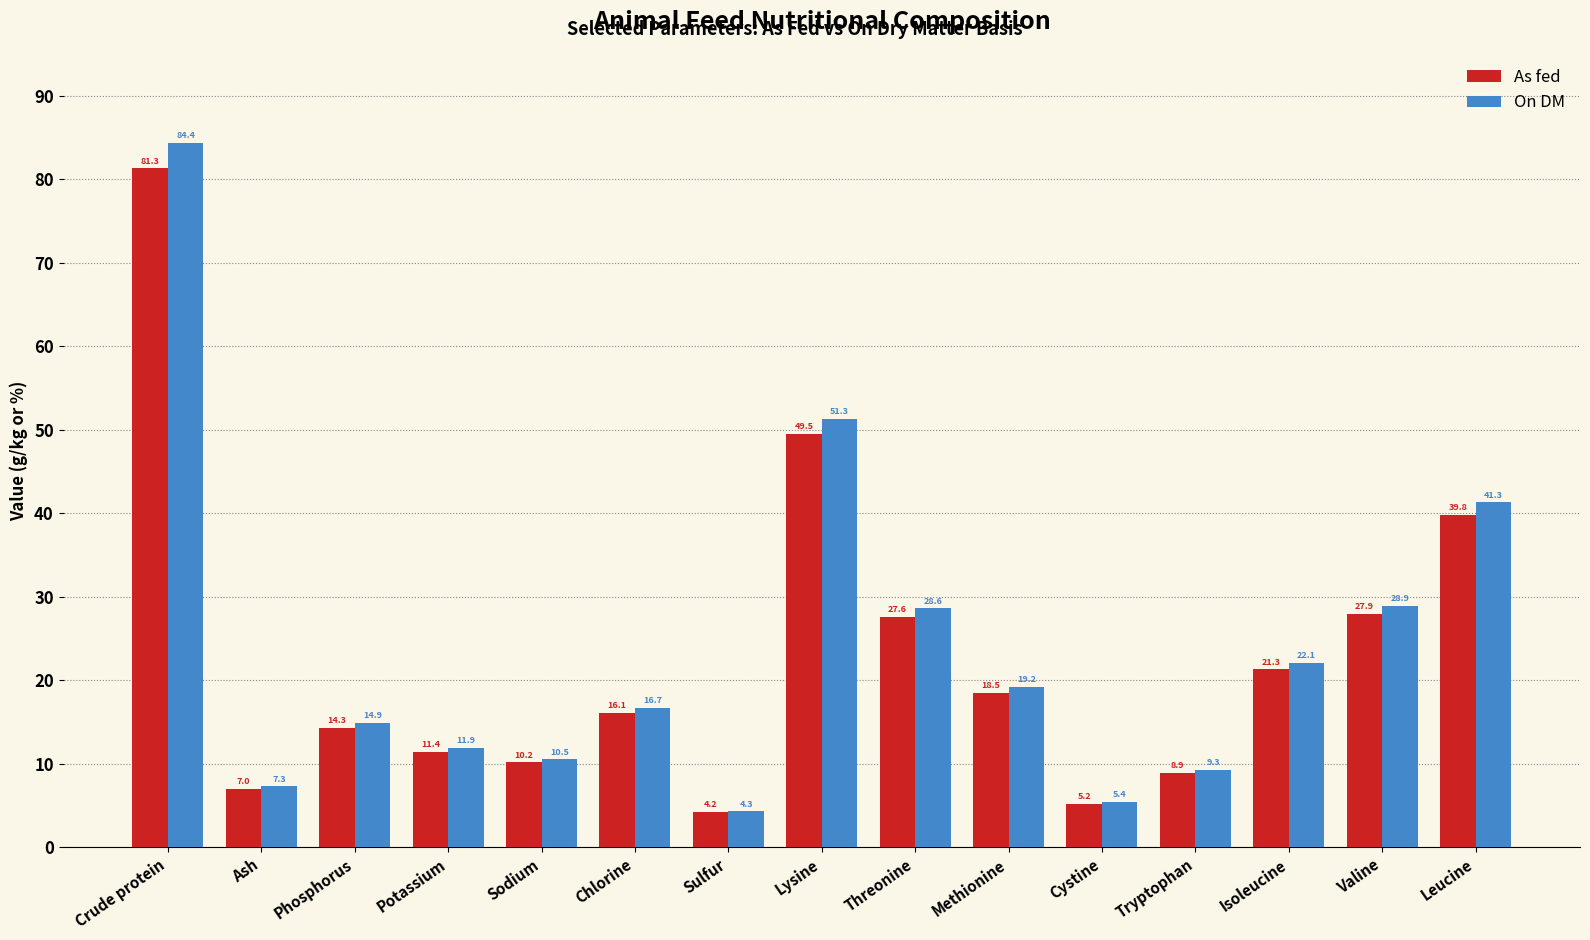

What position from the left is Lysine?

8